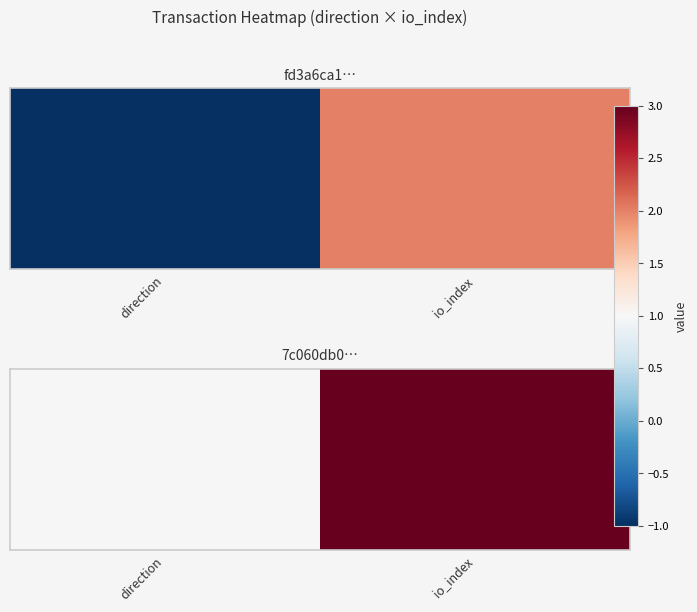

List the labels in order of value, largest first.

io_index, direction